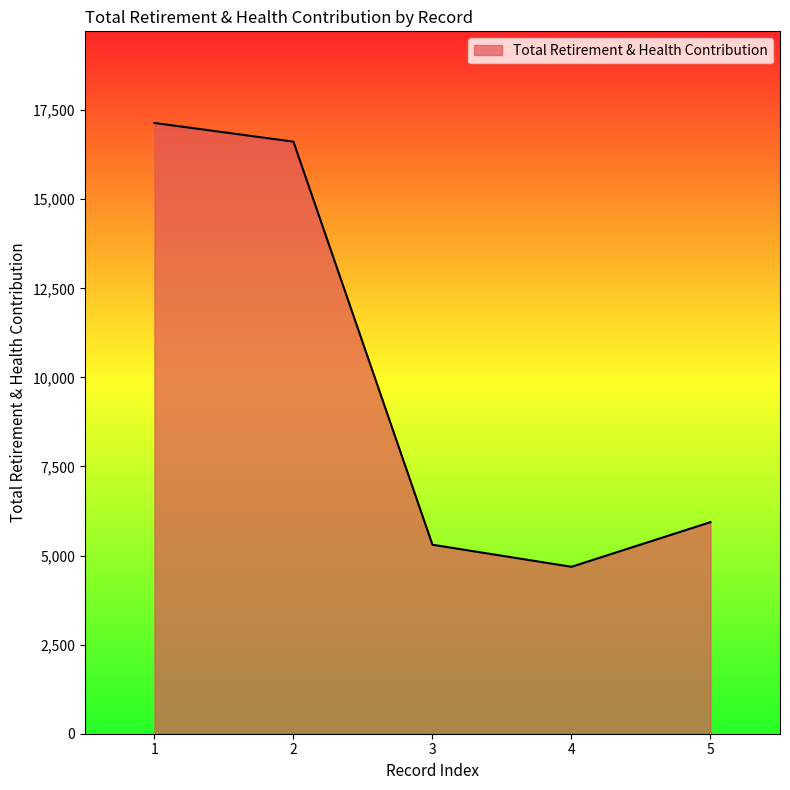

The value at 4 is 4685. True or false?

True